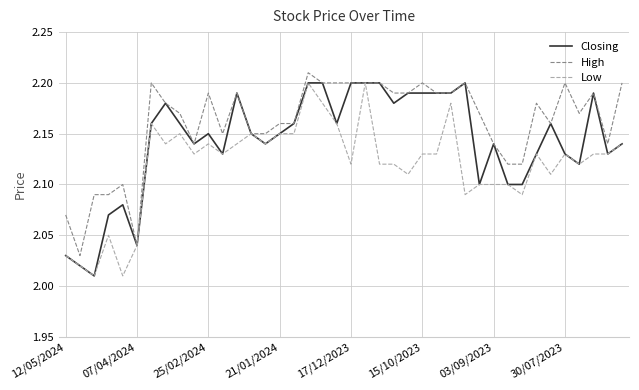

Is this an area chart (filled region under the line)?

No